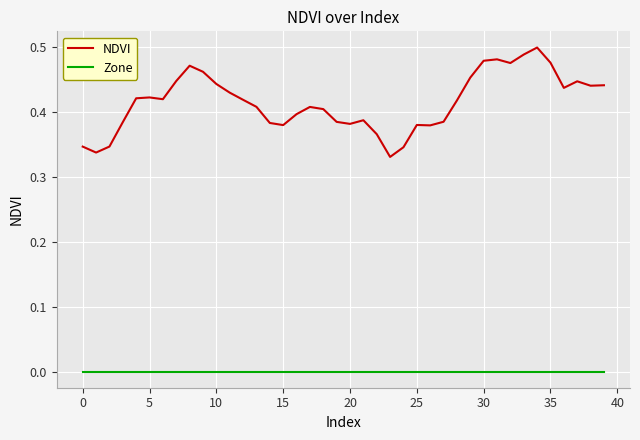

True or false: Zone and NDVI cross at least once.

False